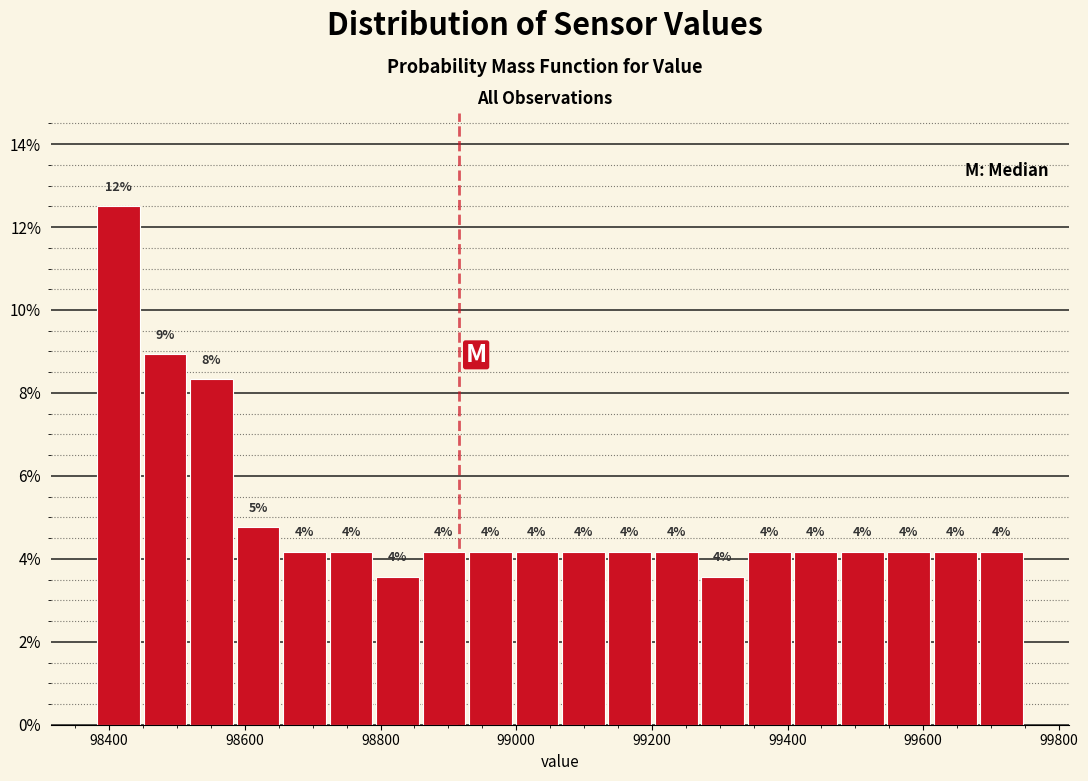

Around what value on the x-axis is the tallest bar? Give the approximate position of its centre, as read against the axis.

98420